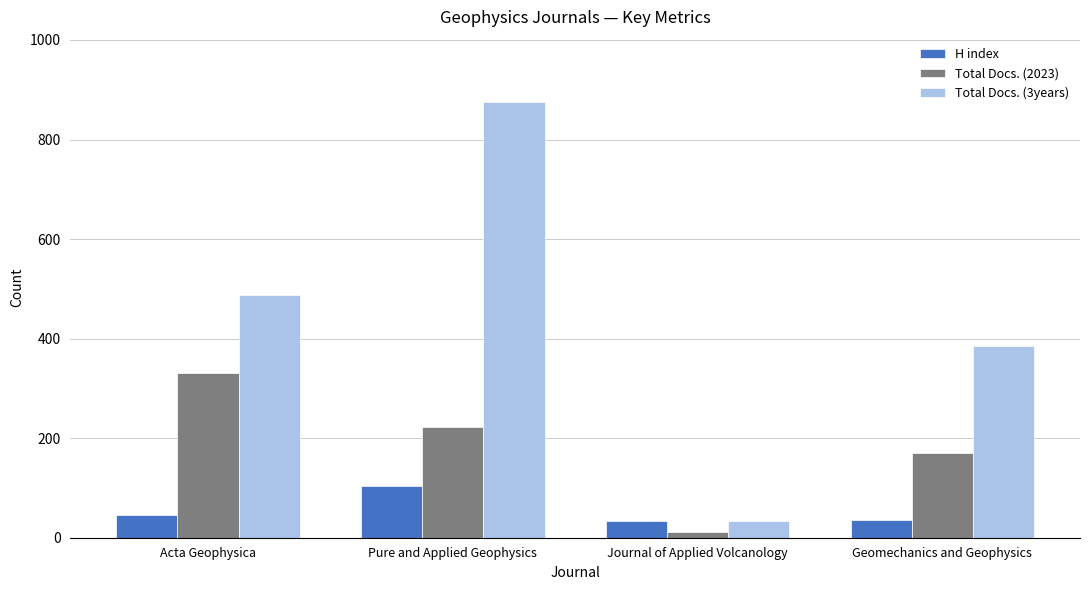

Which category has the lowest value across all series?

Journal of Applied Volcanology